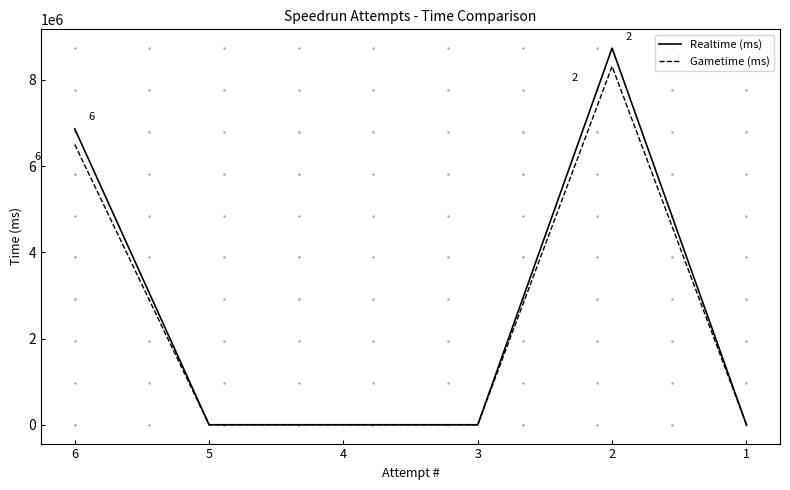

At which label is Realtime (ms) closest to 4367107?

6